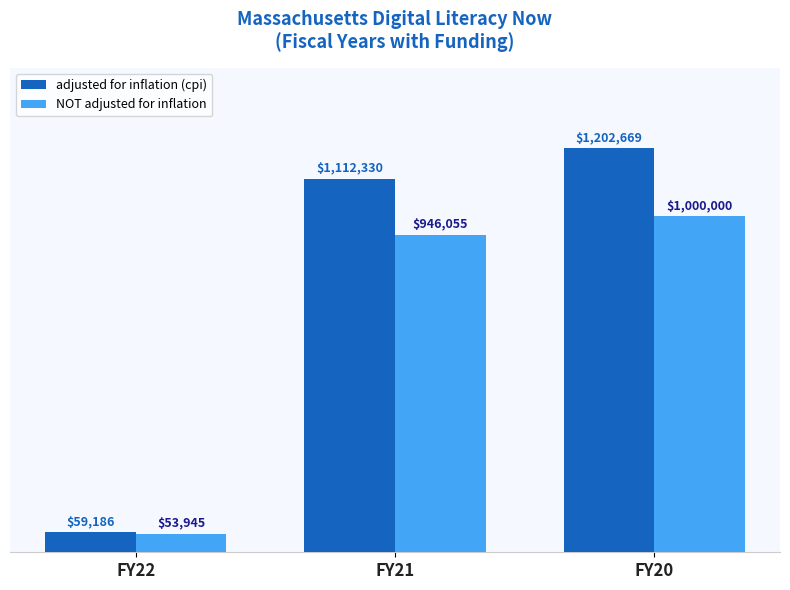

Which category has the lowest value across all series?

FY22